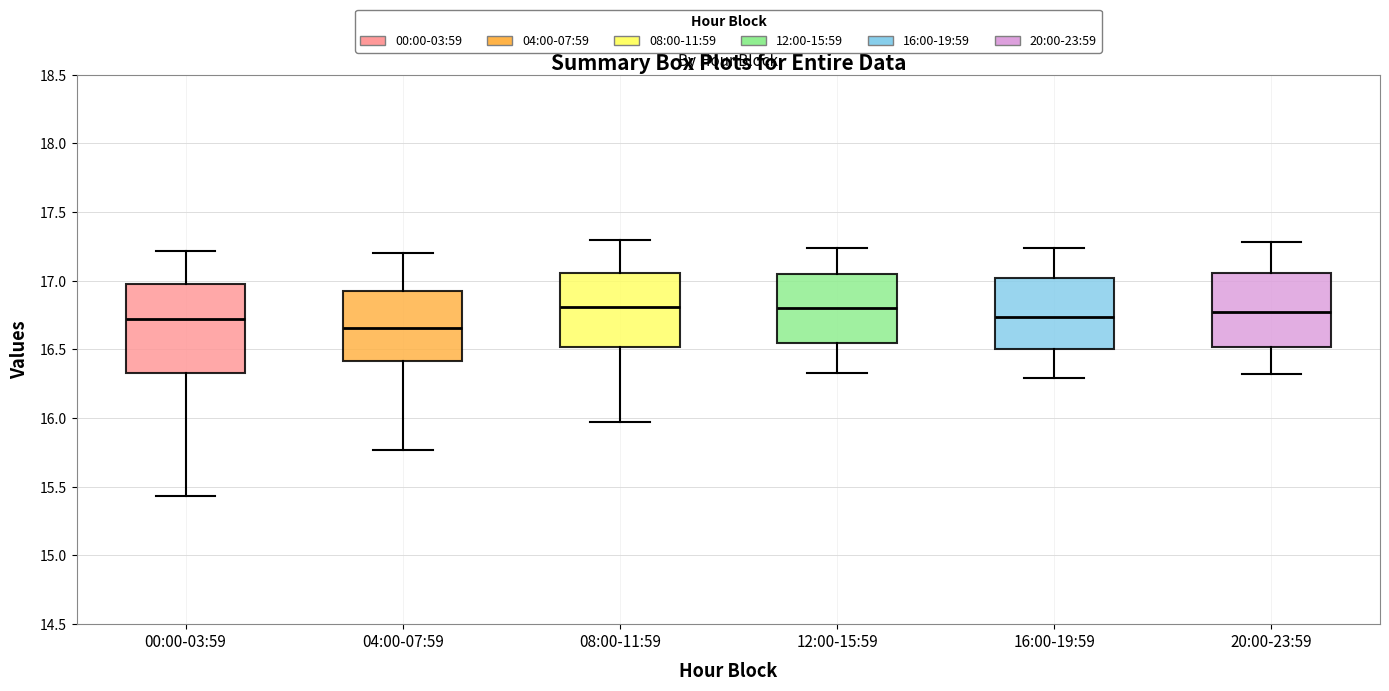

Which box's median line is the lowest?

04:00-07:59